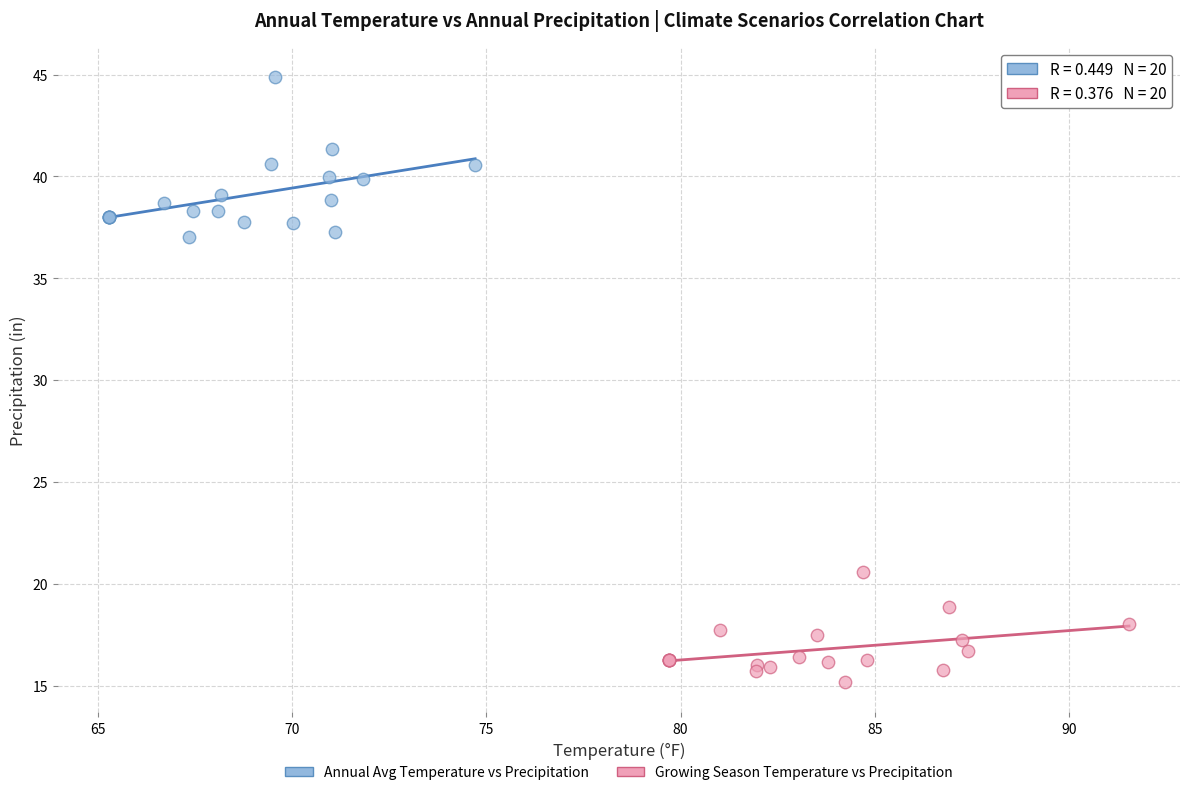

What are all the series names shown in the legend?

Annual Avg Temperature vs Precipitation, Growing Season Temperature vs Precipitation